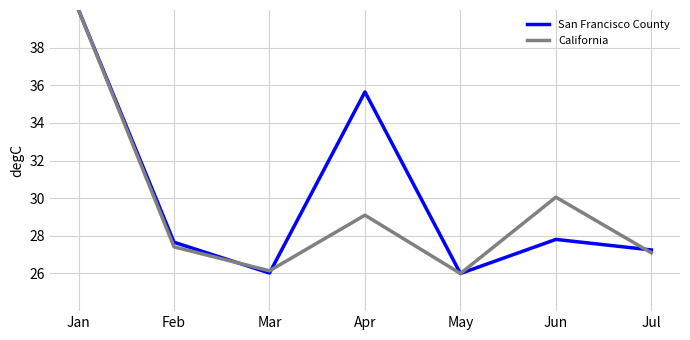

Where is the first local maximum for California?

Apr